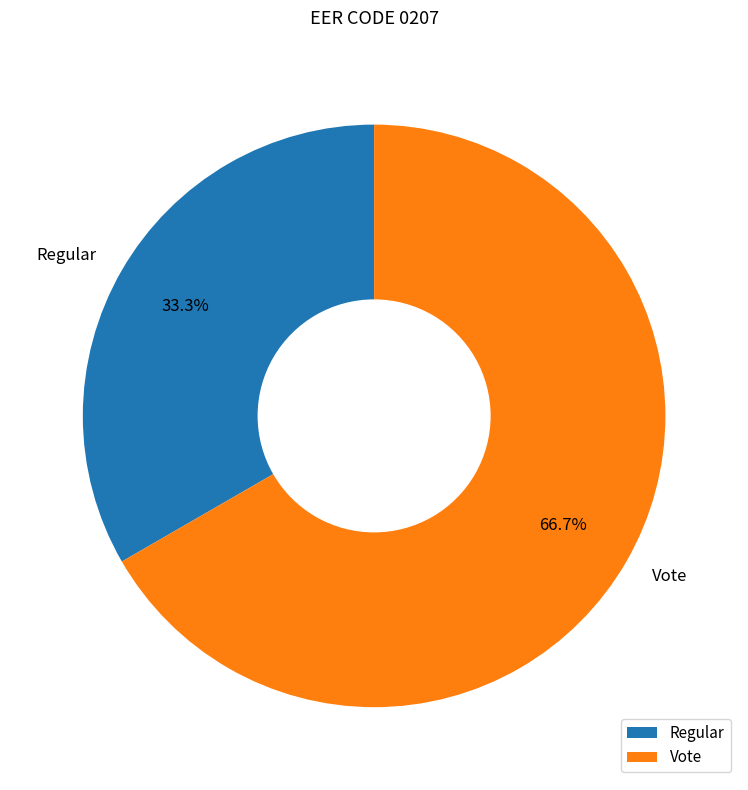

Which slice is the smallest?

Regular